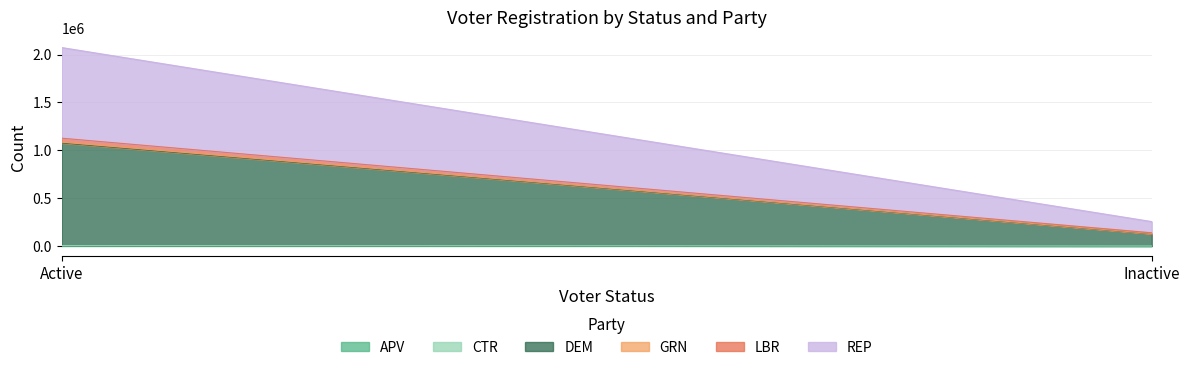

Which category has the highest value across all series?

Active